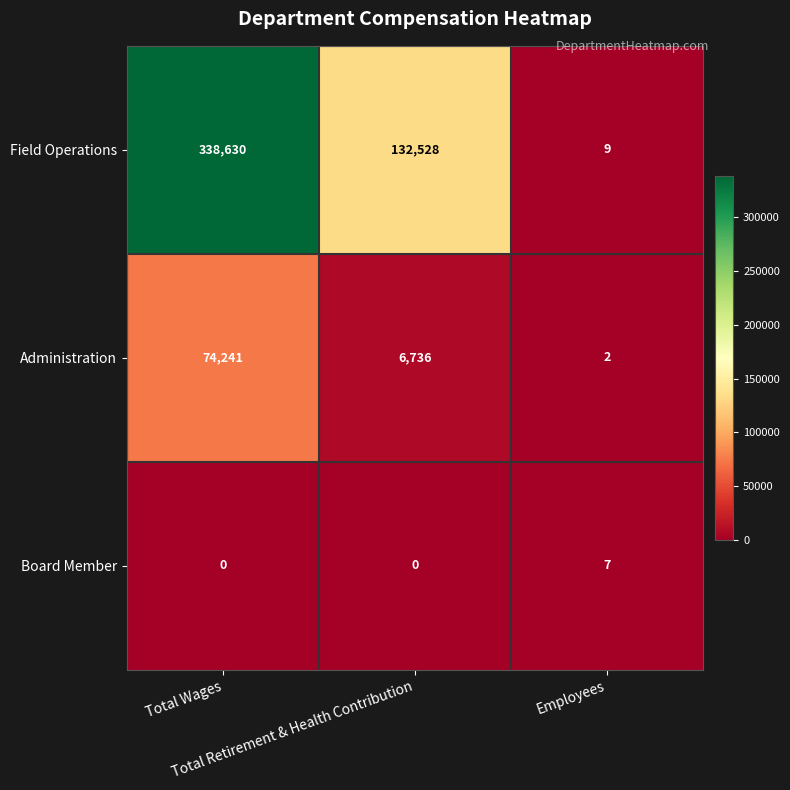

What is the maximum value for Board Member?

7